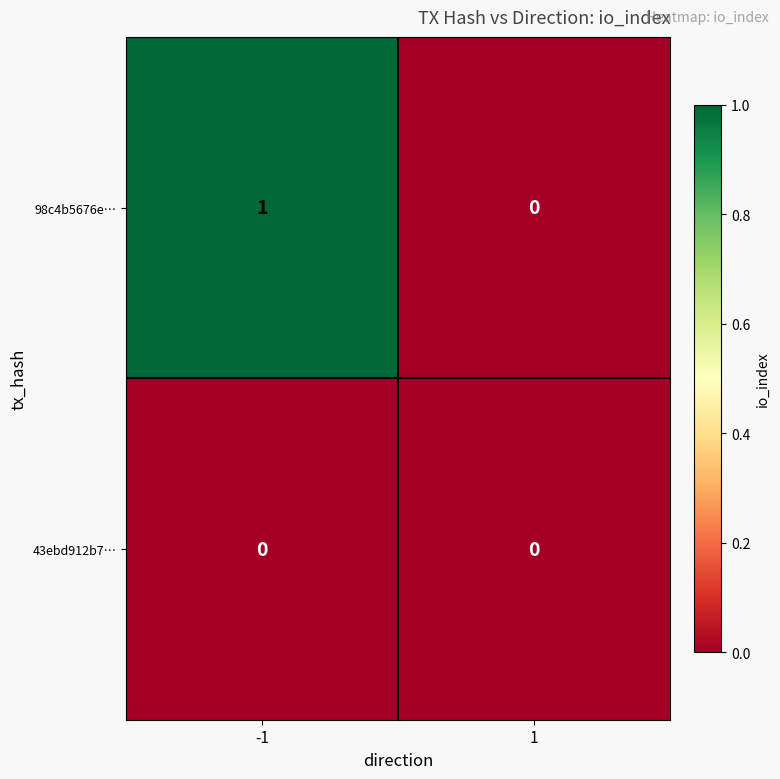

The value of 43ebd912b7… at 1 is 0. True or false?

True